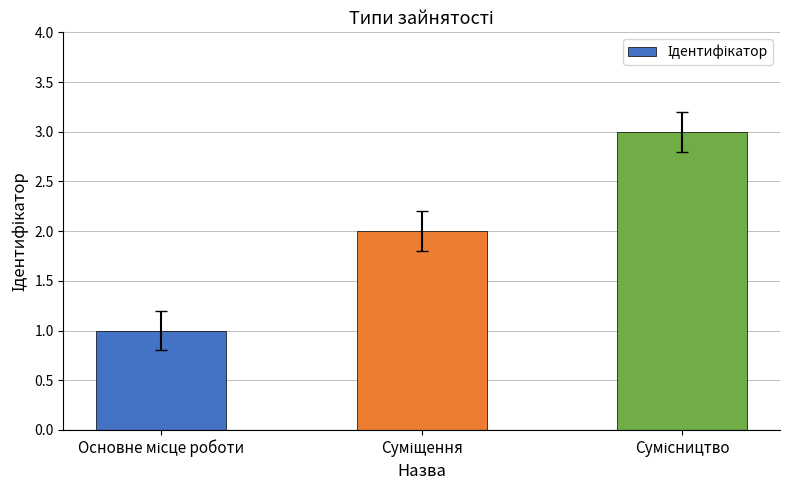

What is the greatest value displayed?

3